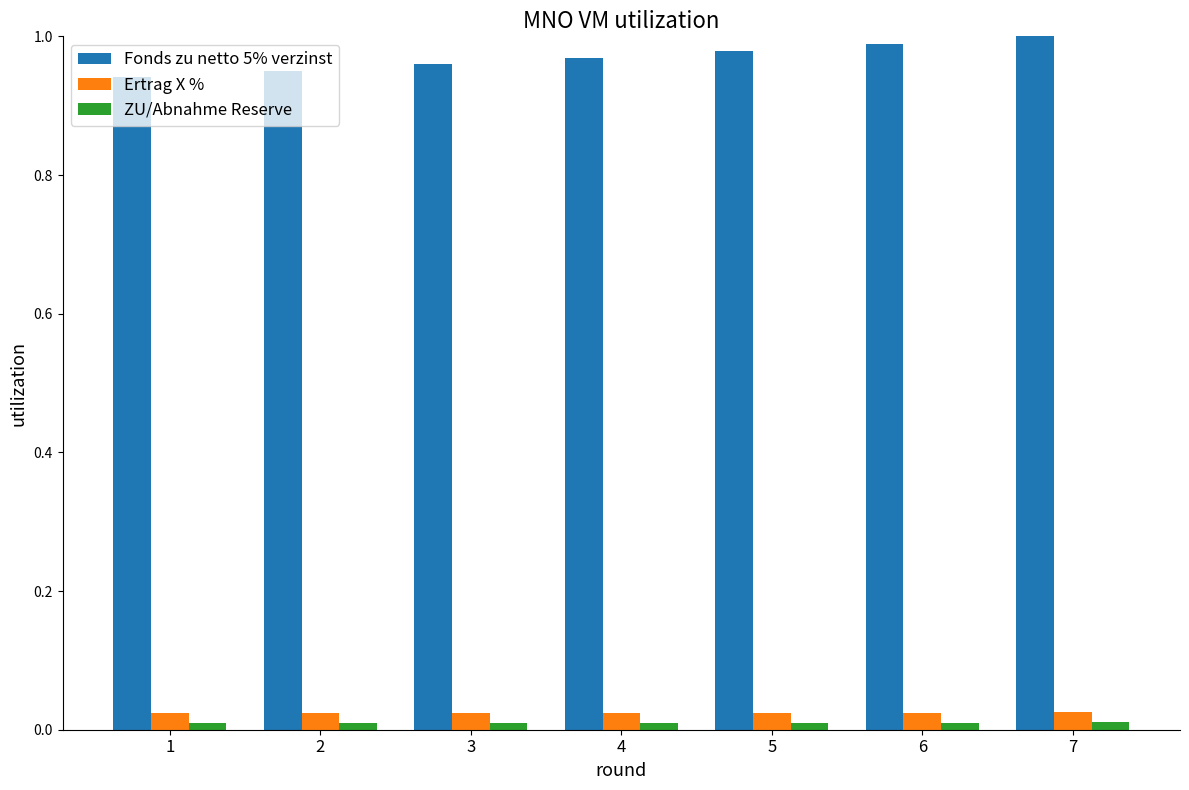

Is it true that Ertrag X % equals 0.0 at 5?

True